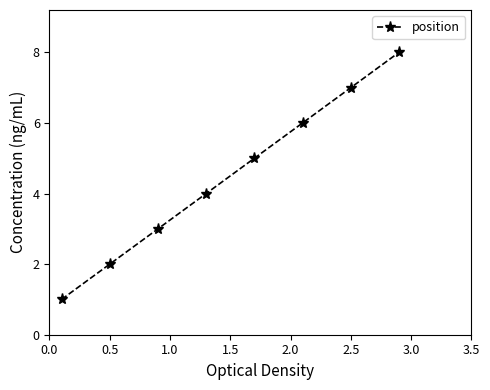

What is the sum of all values?

36